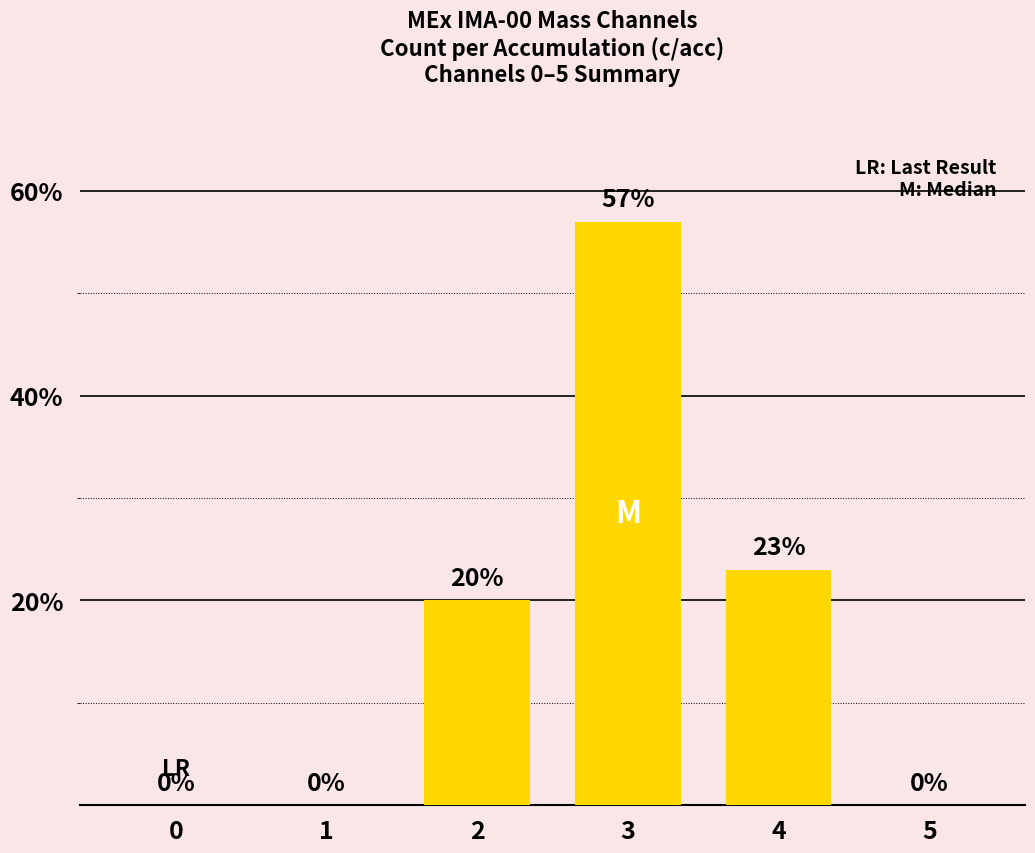

The chart shows a value of 0 at 5. True or false?

True